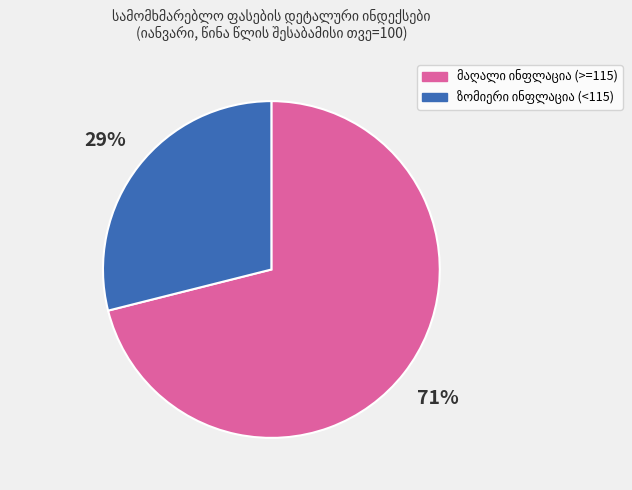

Does any single category account for the majority?

Yes